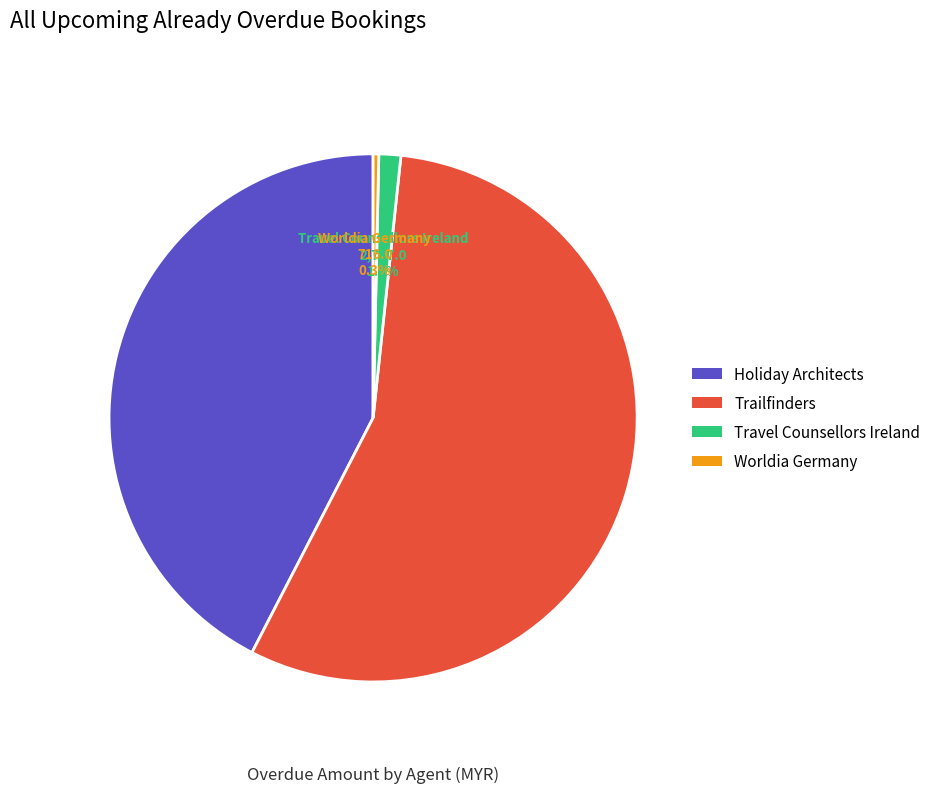

Is there a majority slice in this chart?

Yes